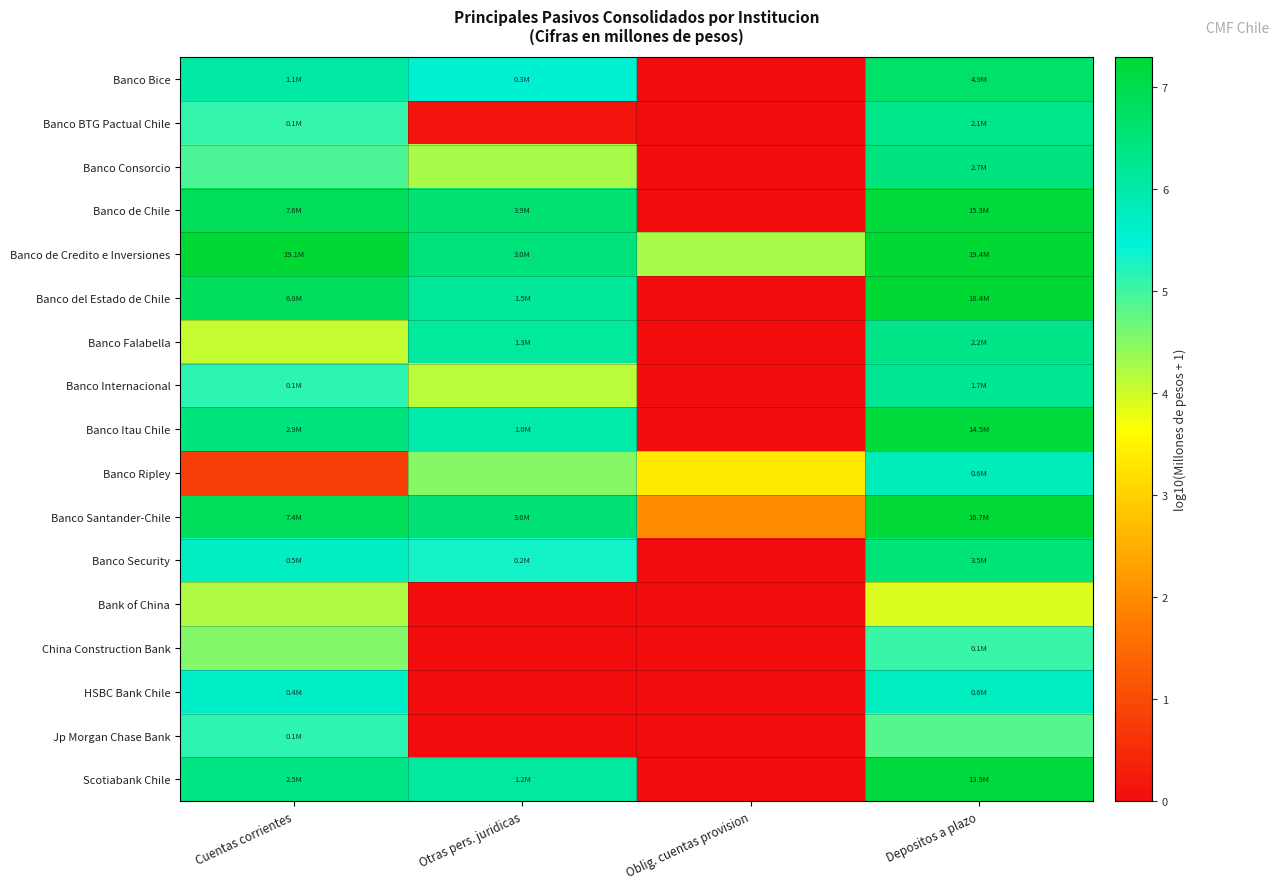

List the series in order of their peak value, highest first.

Banco de Credito e Inversiones, Banco del Estado de Chile, Banco Santander-Chile, Banco de Chile, Banco Itau Chile, Scotiabank Chile, Banco Bice, Banco Security, Banco Consorcio, Banco Falabella, Banco BTG Pactual Chile, Banco Internacional, Banco Ripley, HSBC Bank Chile, Jp Morgan Chase Bank, China Construction Bank, Bank of China